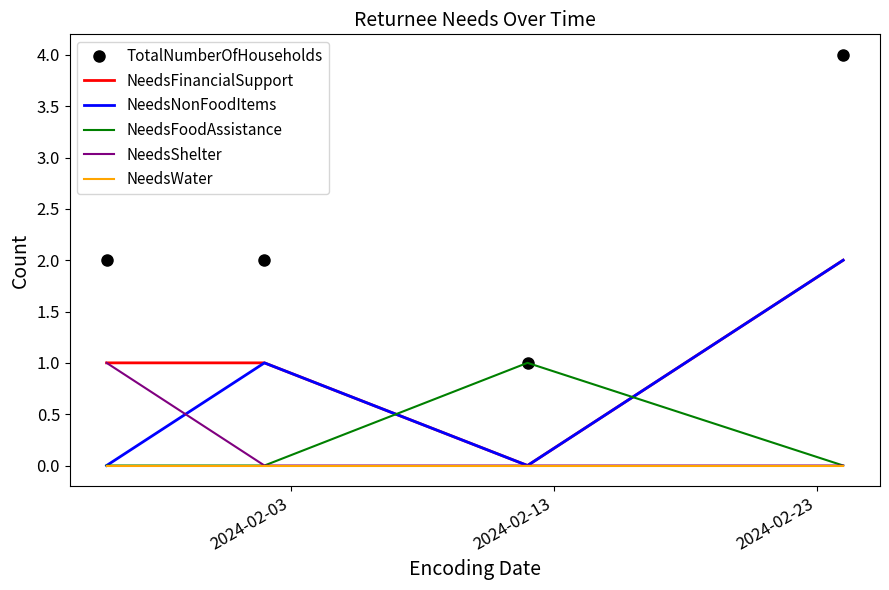

Which series has the largest range (max minus min)?

TotalNumberOfHouseholds